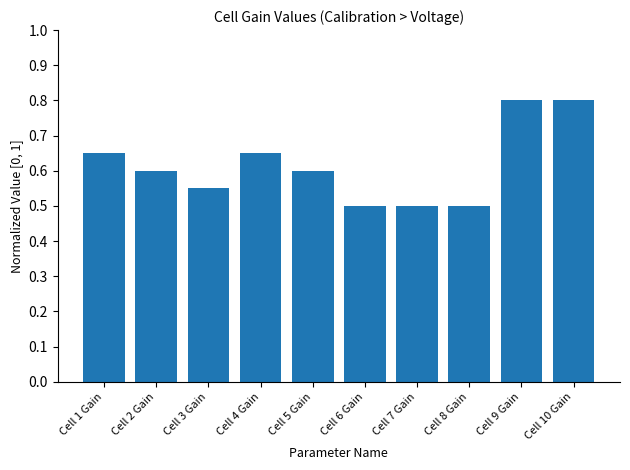

Does the chart contain stacked bars?

No